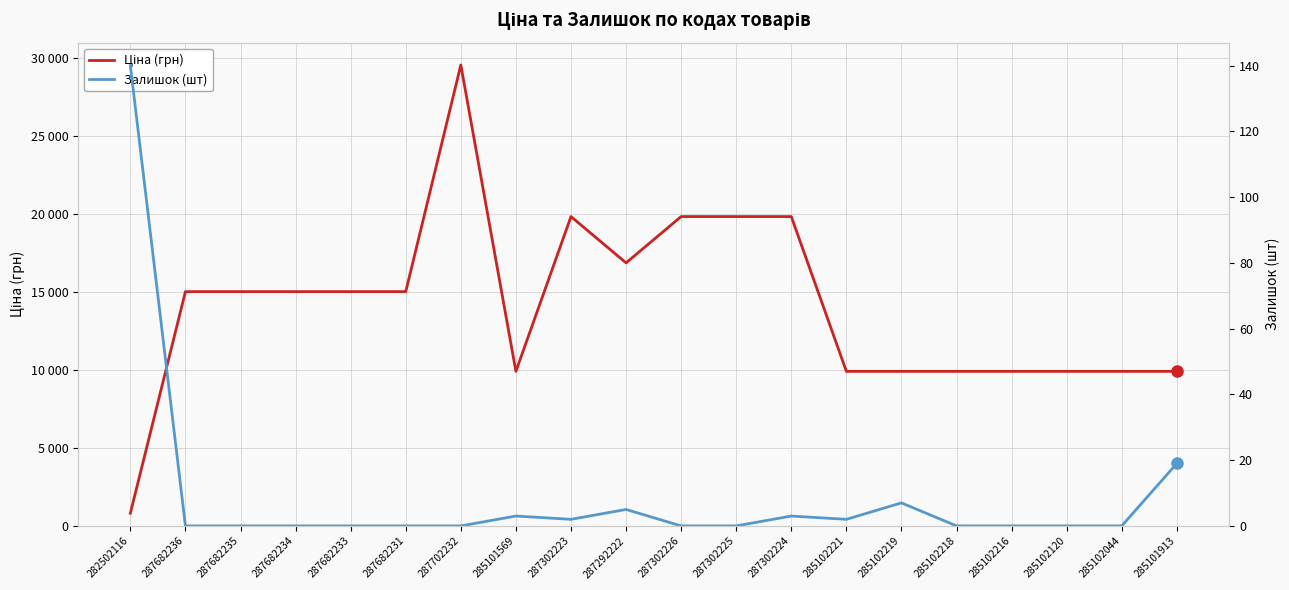

List the series in order of their overall mean, lowest first.

Залишок (шт), Ціна (грн)